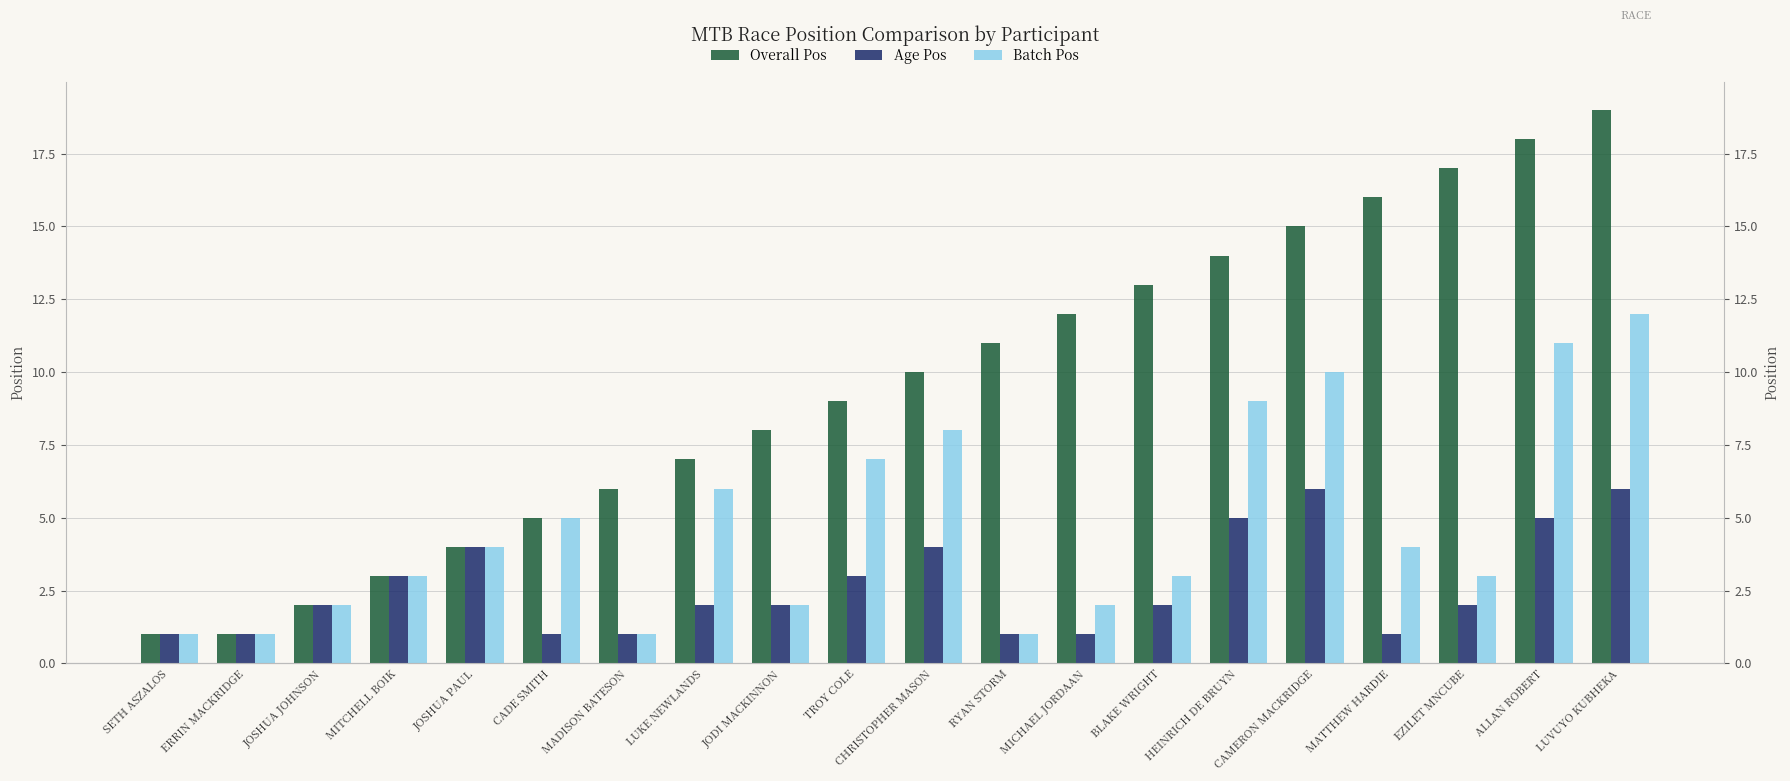

The value of Overall Pos at RYAN STORM is 5. True or false?

False